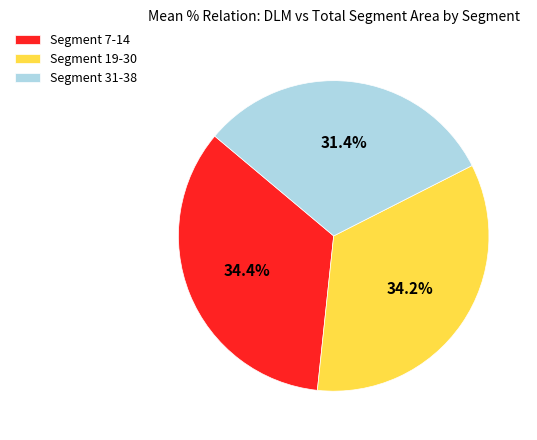

Do Segment 19-30 and Segment 7-14 together represent more than half of the pie?

Yes